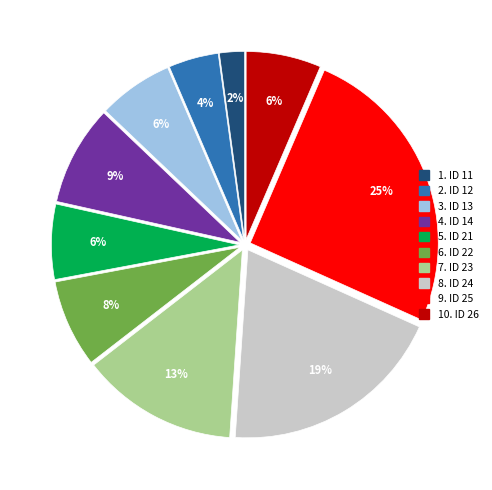

Is there a majority slice in this chart?

No